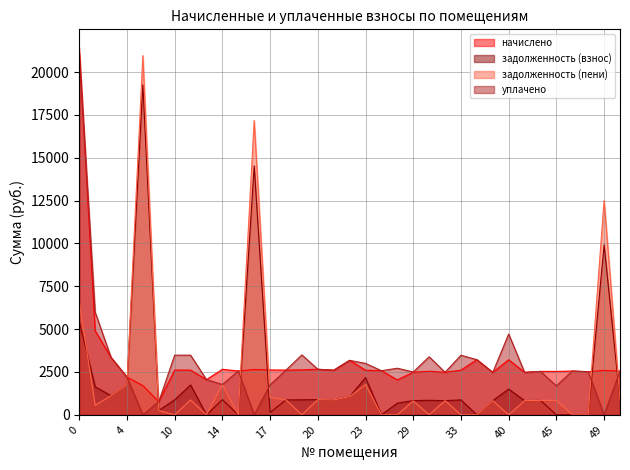

How many lines are shown in the chart?

4